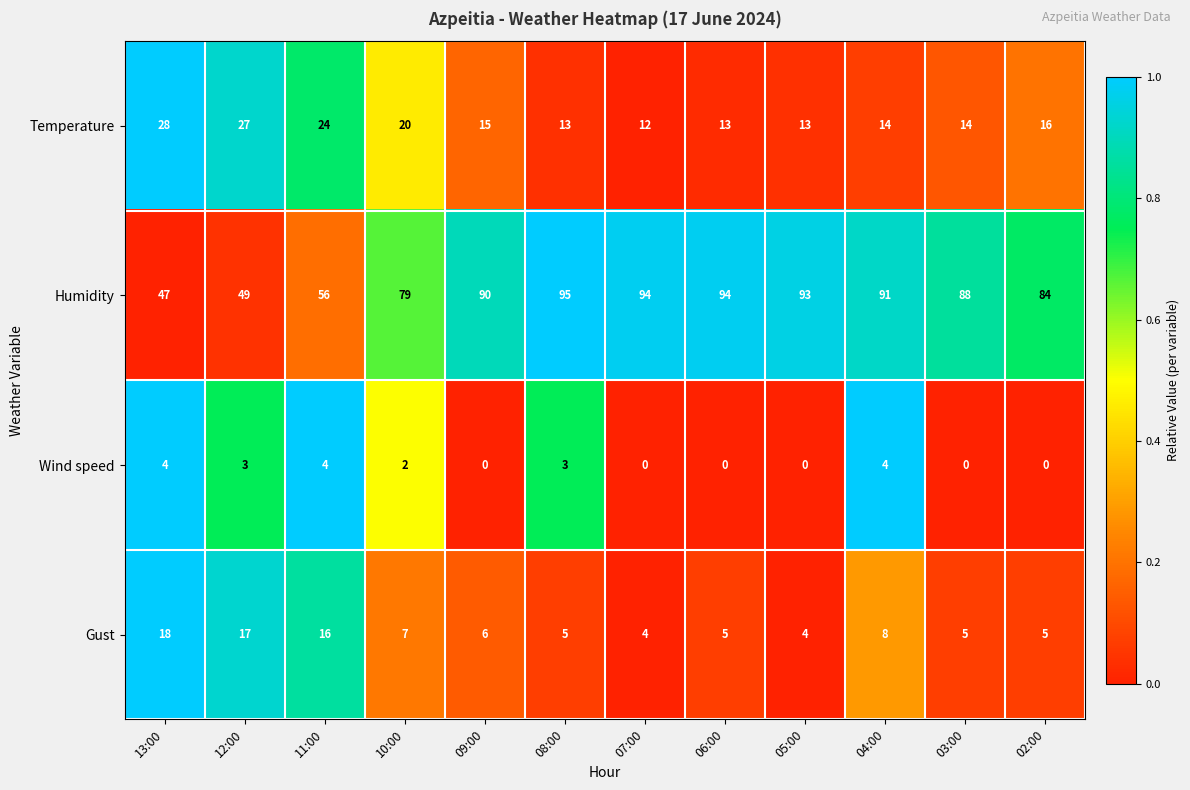

How many series are shown in this chart?

4